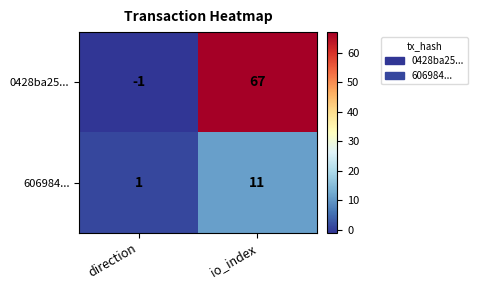

Which category has the lowest value across all series?

direction